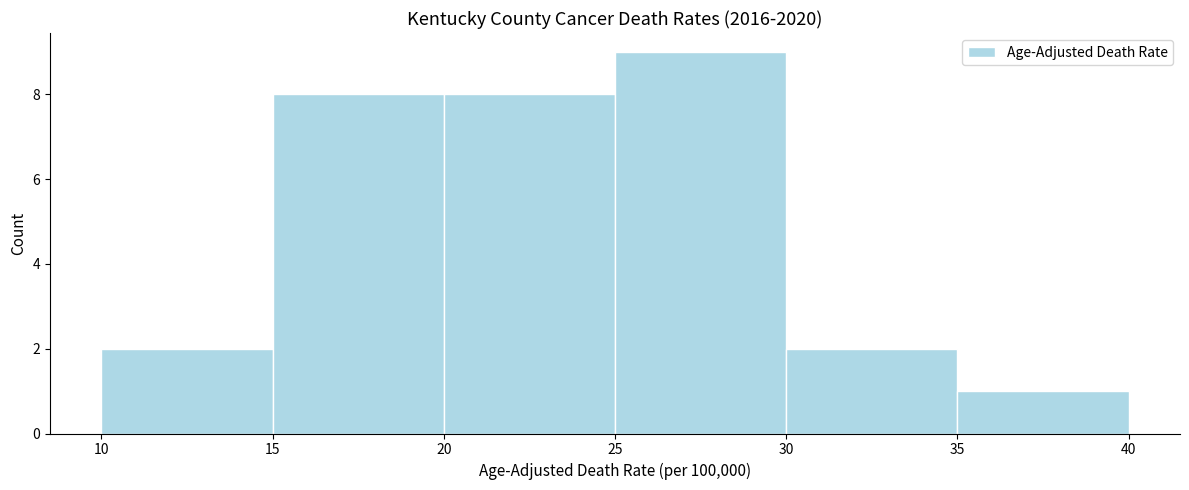

Reading left to right, list every bar in this chart as the range it spans on the x-axis followed by its height. The values are not printed on the chart, so give them approximately, as read against the axis.

10 to 15: 2
15 to 20: 8
20 to 25: 8
25 to 30: 9
30 to 35: 2
35 to 40: 1